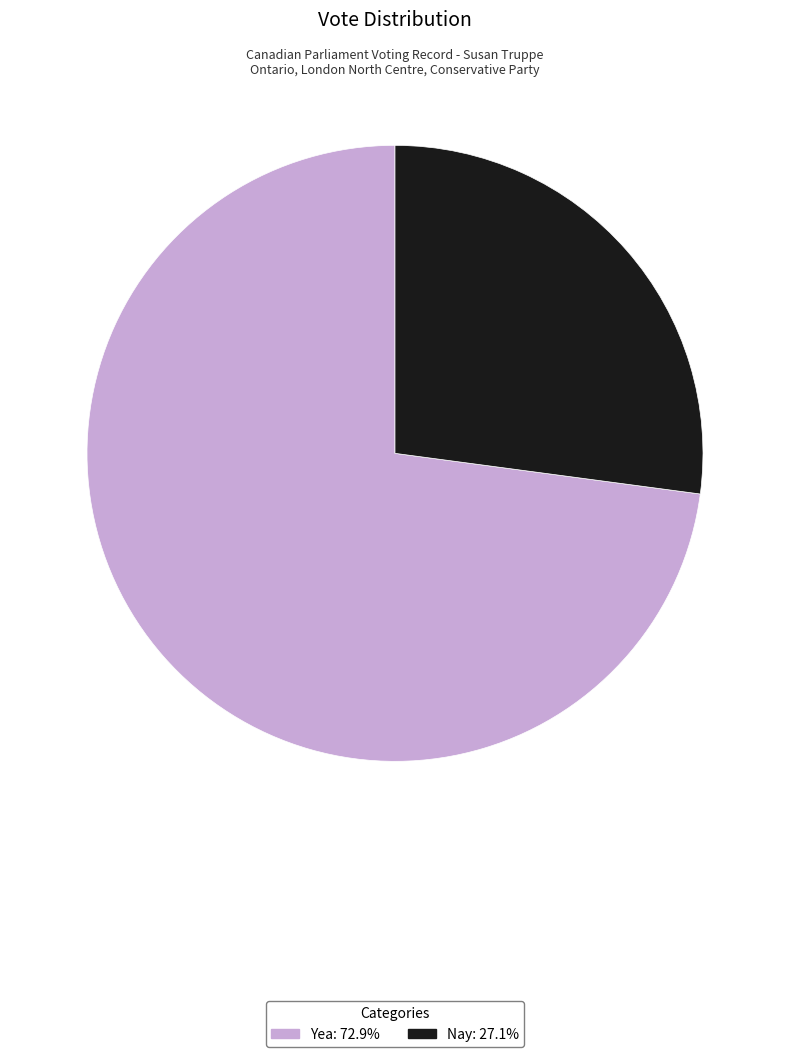

Is there a majority slice in this chart?

Yes